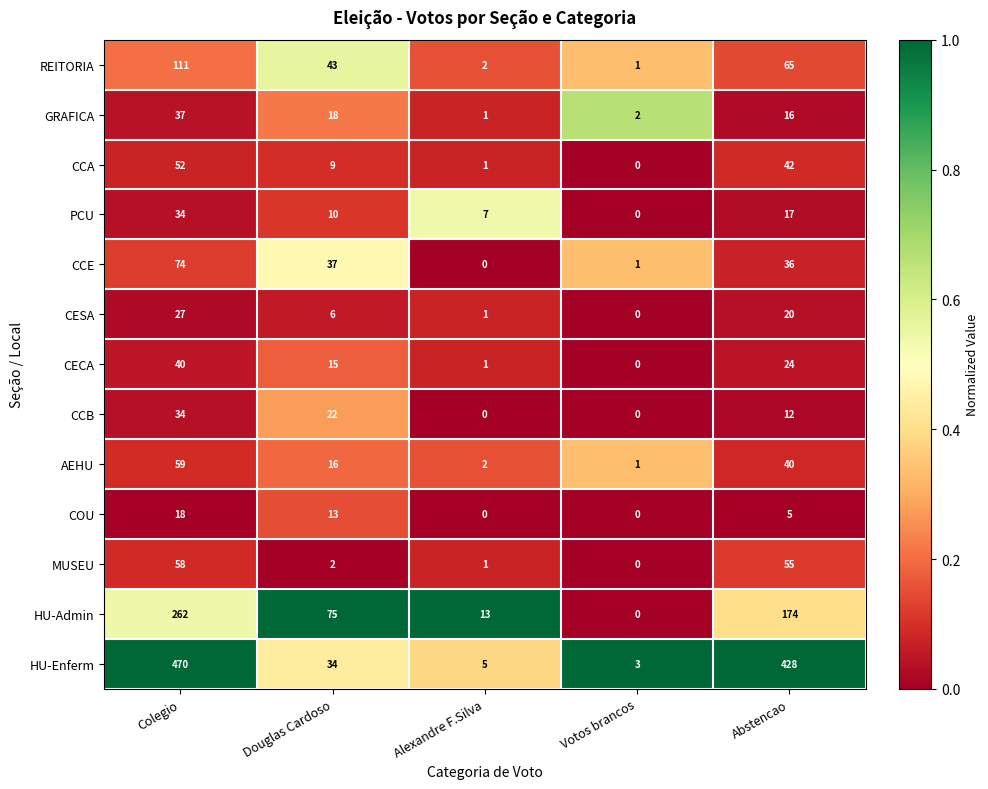

What is the maximum value for GRAFICA?

37